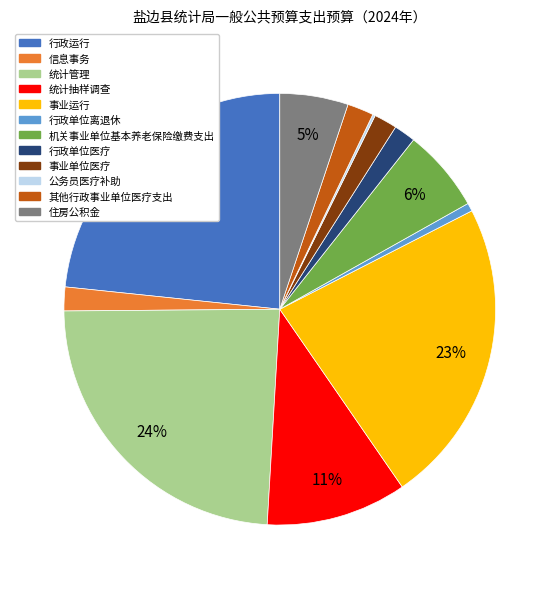

Which category has the biggest portion of the pie?

统计管理